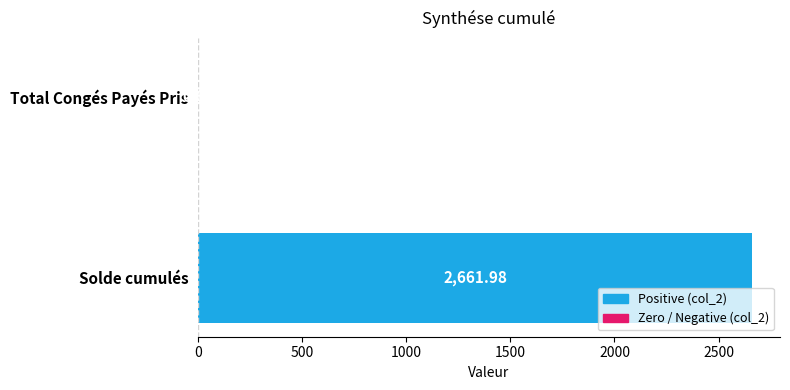

What is the change in value from Solde cumulés to Total Congés Payés Pris?

-2662.0